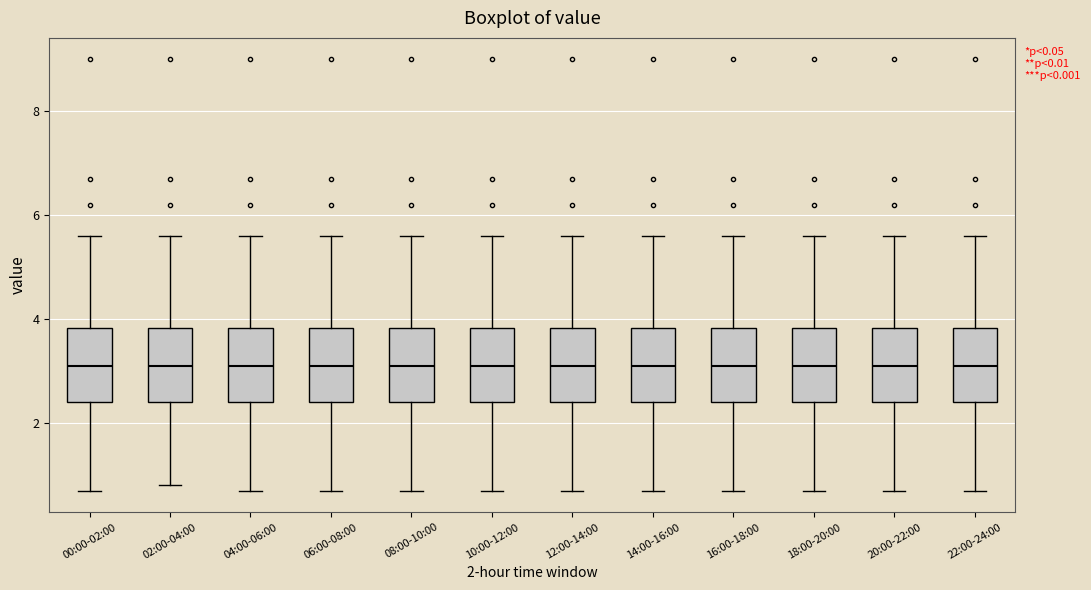

Where is the lower edge of the box for 12:00-14:00 on the y-axis? The values are not printed on the chart, so give them approximately, as read against the axis.

2.4